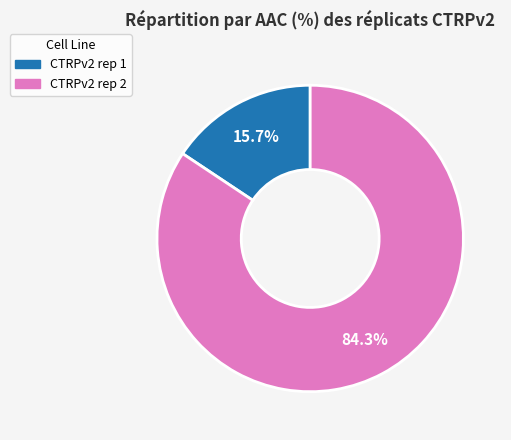

The CTRPv2 rep 2 slice represents 84% of the pie. True or false?

True